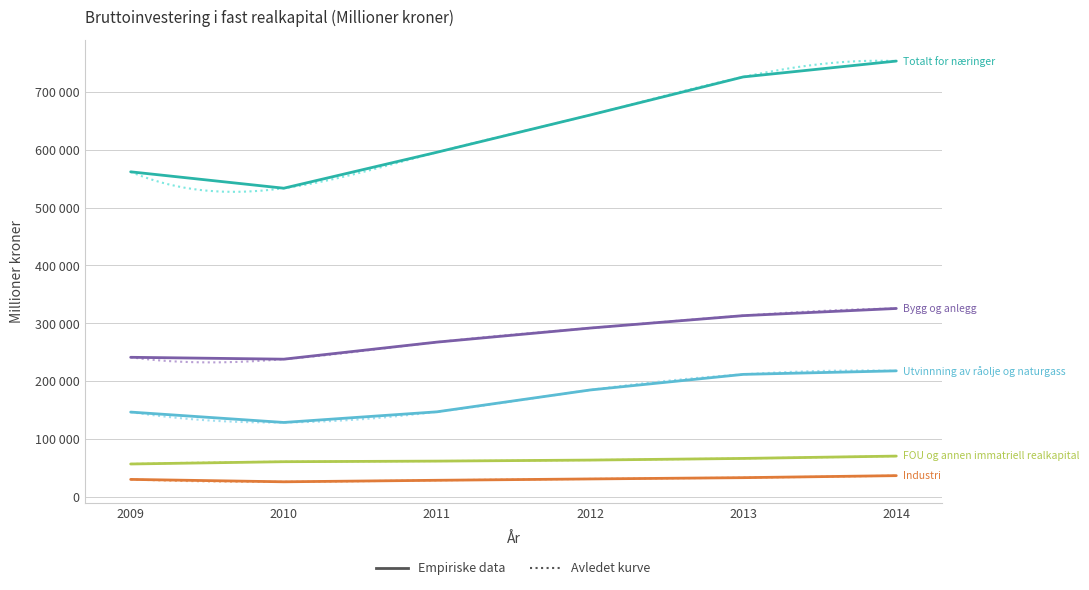

What are all the series names shown in the legend?

Totalt for næringer, Bygg og anlegg, Utvinnning av råolje og naturgass, Industri, FOU og annen immatriell realkapital